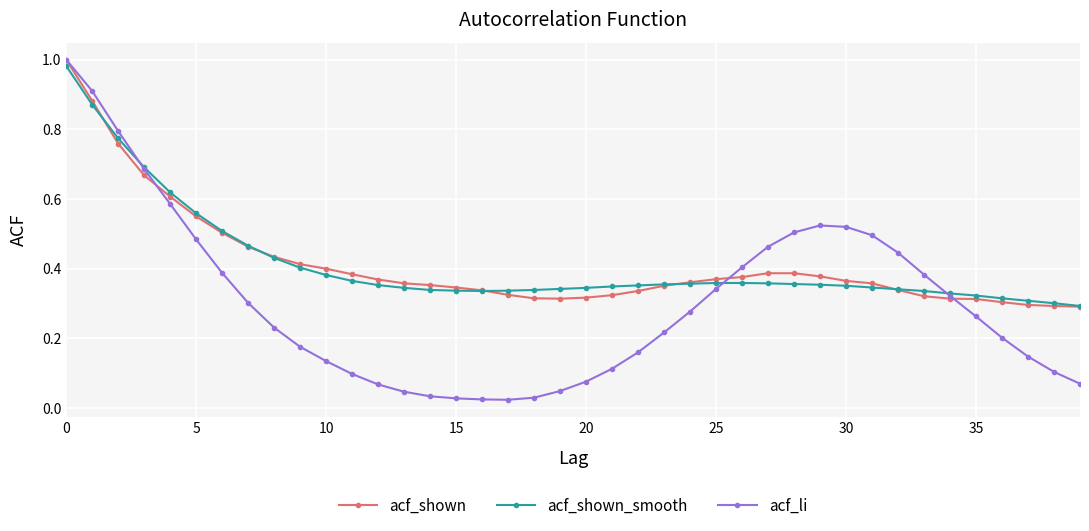

How many intersections are there between acf_shown_smooth and acf_li?

3